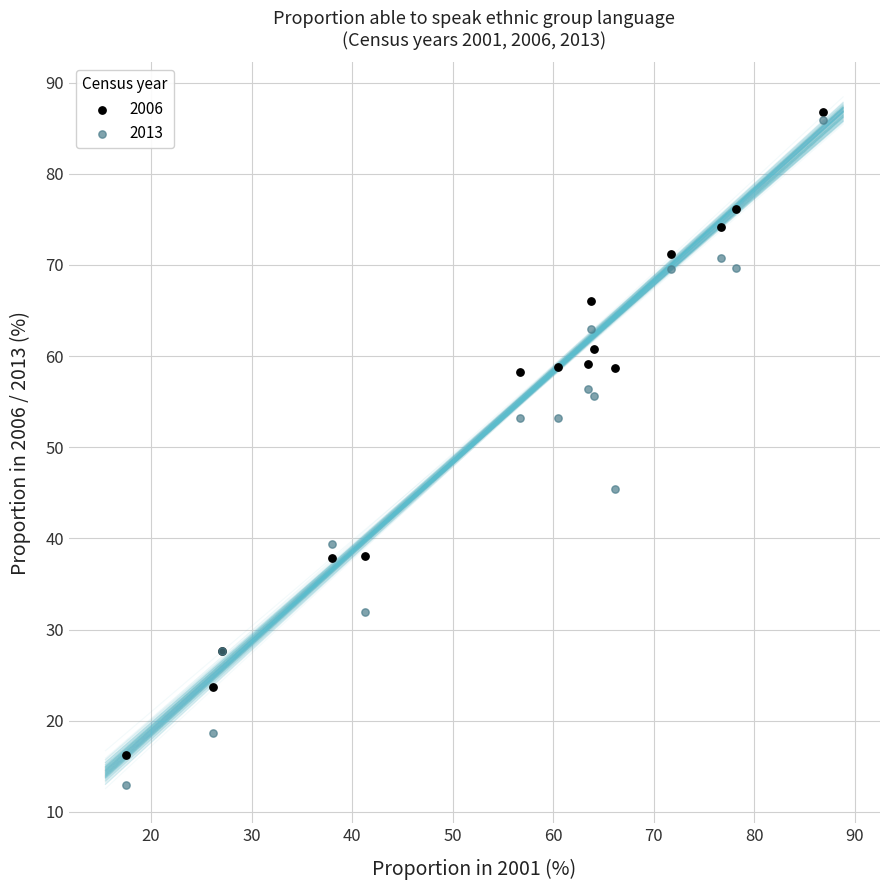

What is the X range (max minus min) for the scatter plot?

69.3